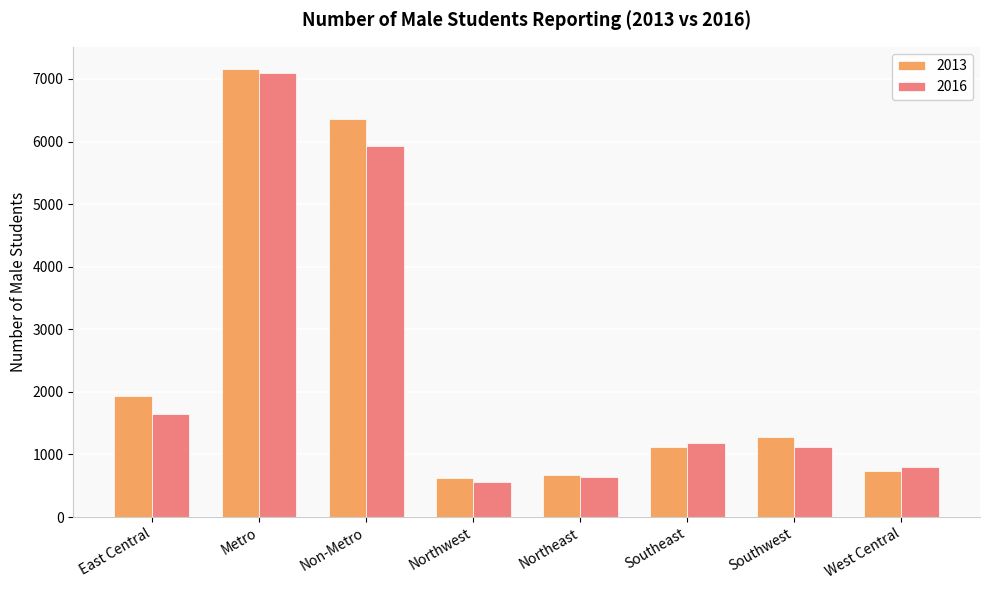

What are all the series names shown in the legend?

2013, 2016